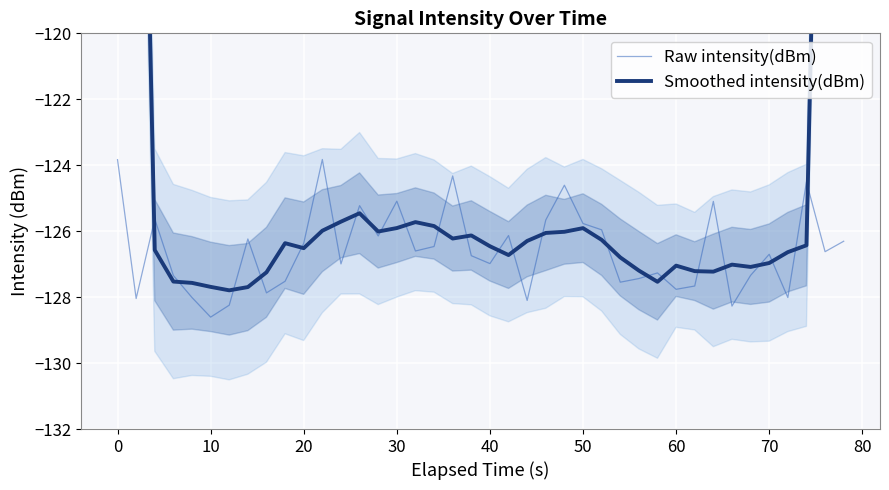

What is the highest value of the Raw intensity(dBm) series?

-123.8